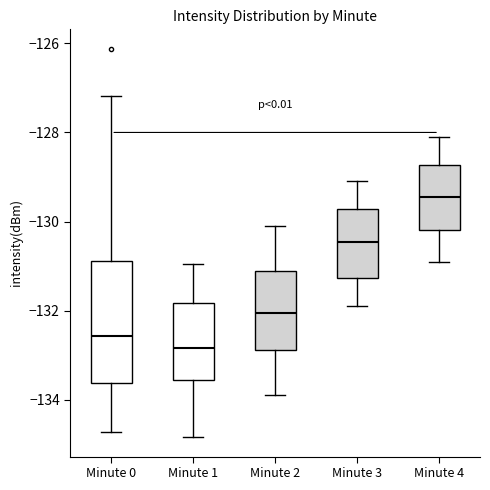

Reading left to right, read every box against the y-axis: the position of its median line, the range the box covers, and the ends of its whiskers. The values are not printed on the chart, so give them approximately, as read against the axis.

Minute 0: median -132.6, box -133.6 to -130.8, whiskers -134.8 to -127.2
Minute 1: median -132.8, box -133.6 to -131.8, whiskers -134.8 to -131.0
Minute 2: median -132.0, box -132.8 to -131.0, whiskers -133.8 to -130.0
Minute 3: median -130.4, box -131.2 to -129.8, whiskers -131.8 to -129.0
Minute 4: median -129.4, box -130.2 to -128.8, whiskers -130.8 to -128.0